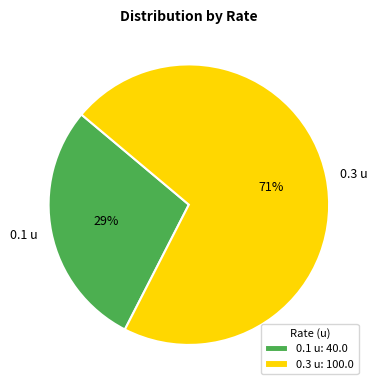

To the nearest percent, what portion does 0.3 u represent?

71%